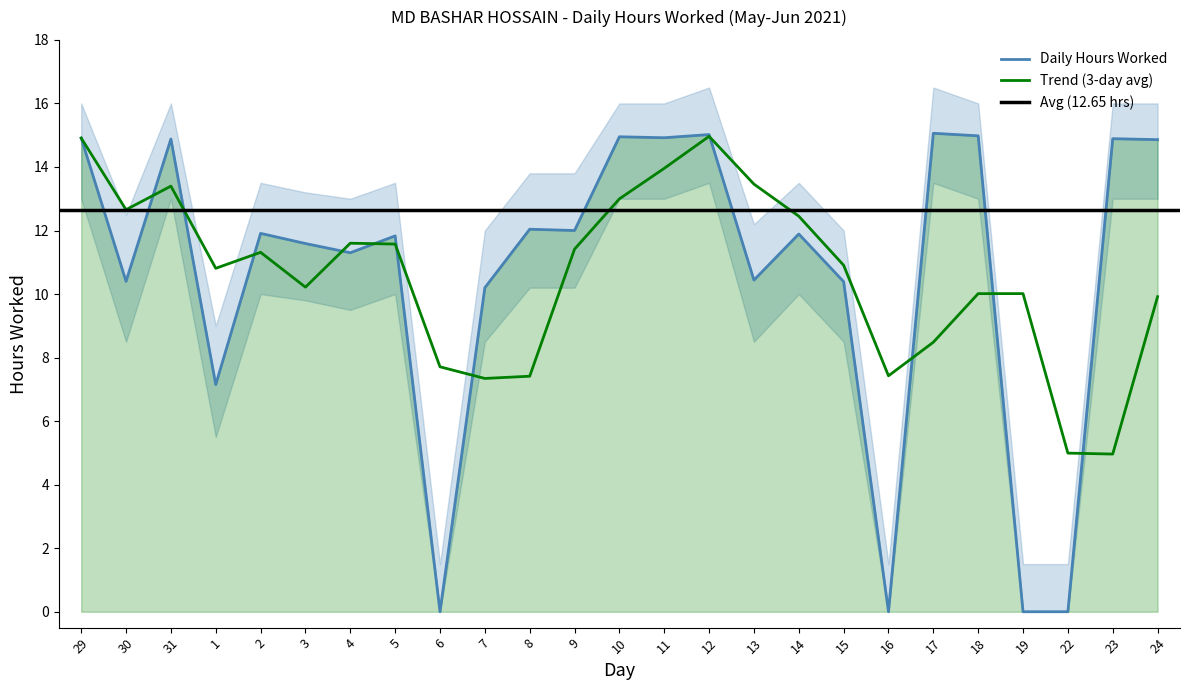

How many values in the Lower Band series exceed 10?

11